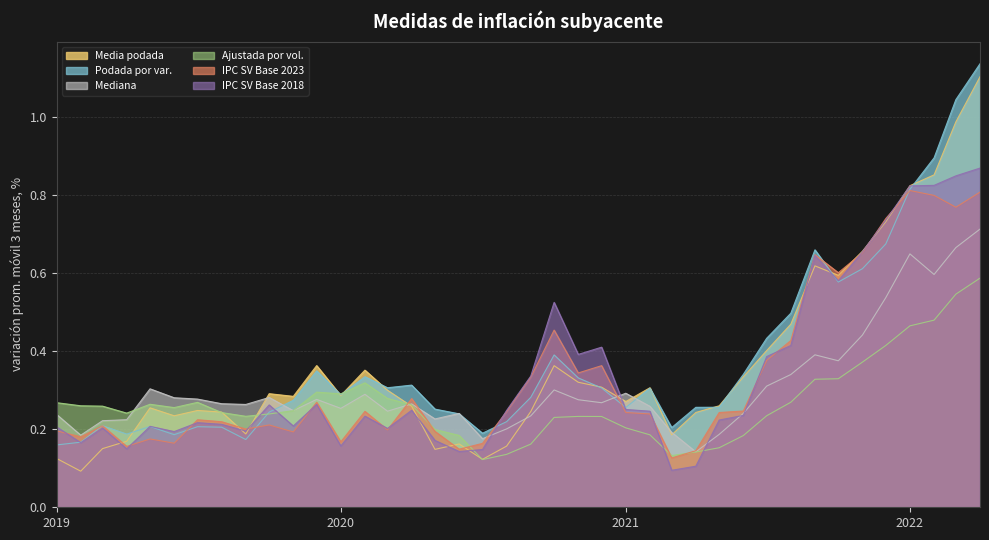

Between 2019-03-01 and 2019-09-01, which series saw the biggest shift?

Mediana